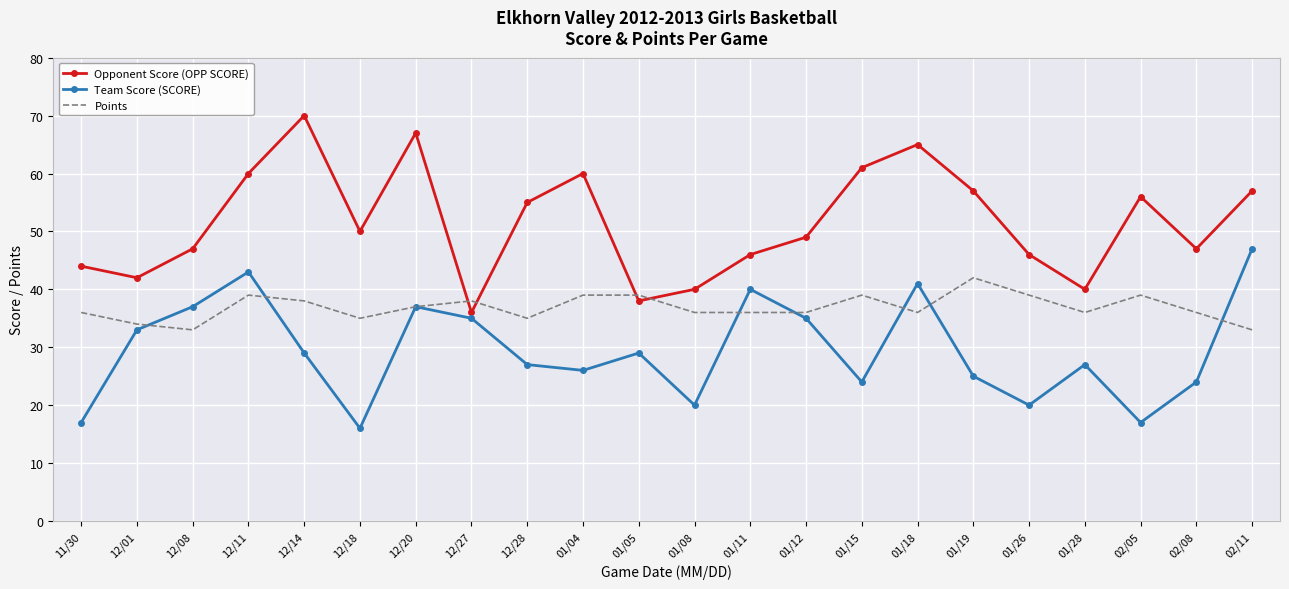

The value of Team Score (SCORE) at 02/08 is 9. True or false?

False